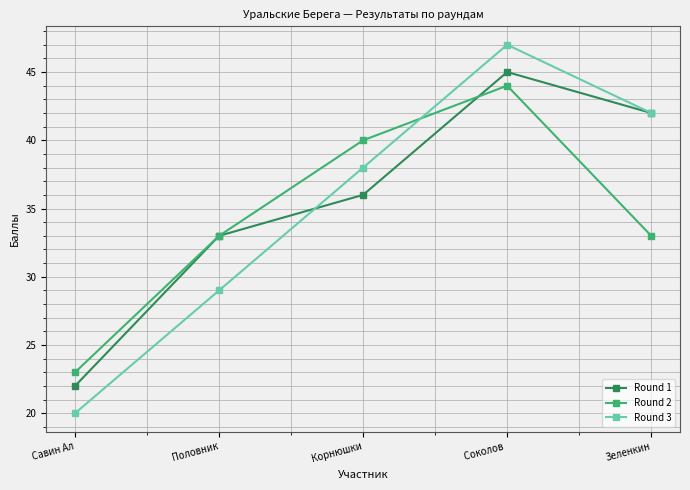

Reading right to left, extract all data points from this chart.

Round 1: 42	45	36	33	22
Round 2: 33	44	40	33	23
Round 3: 42	47	38	29	20